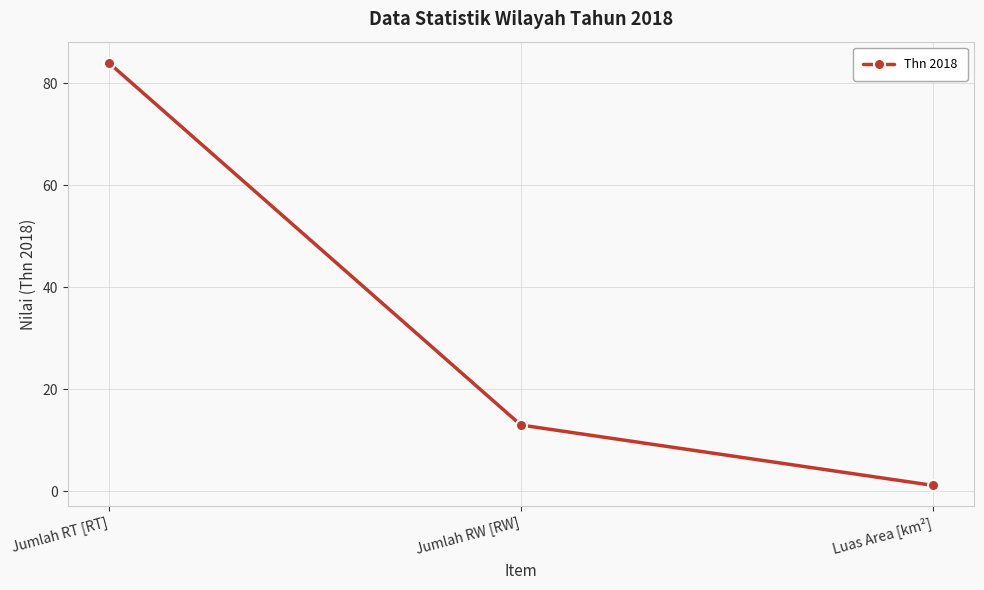

What is the maximum value shown in the chart?

84.0